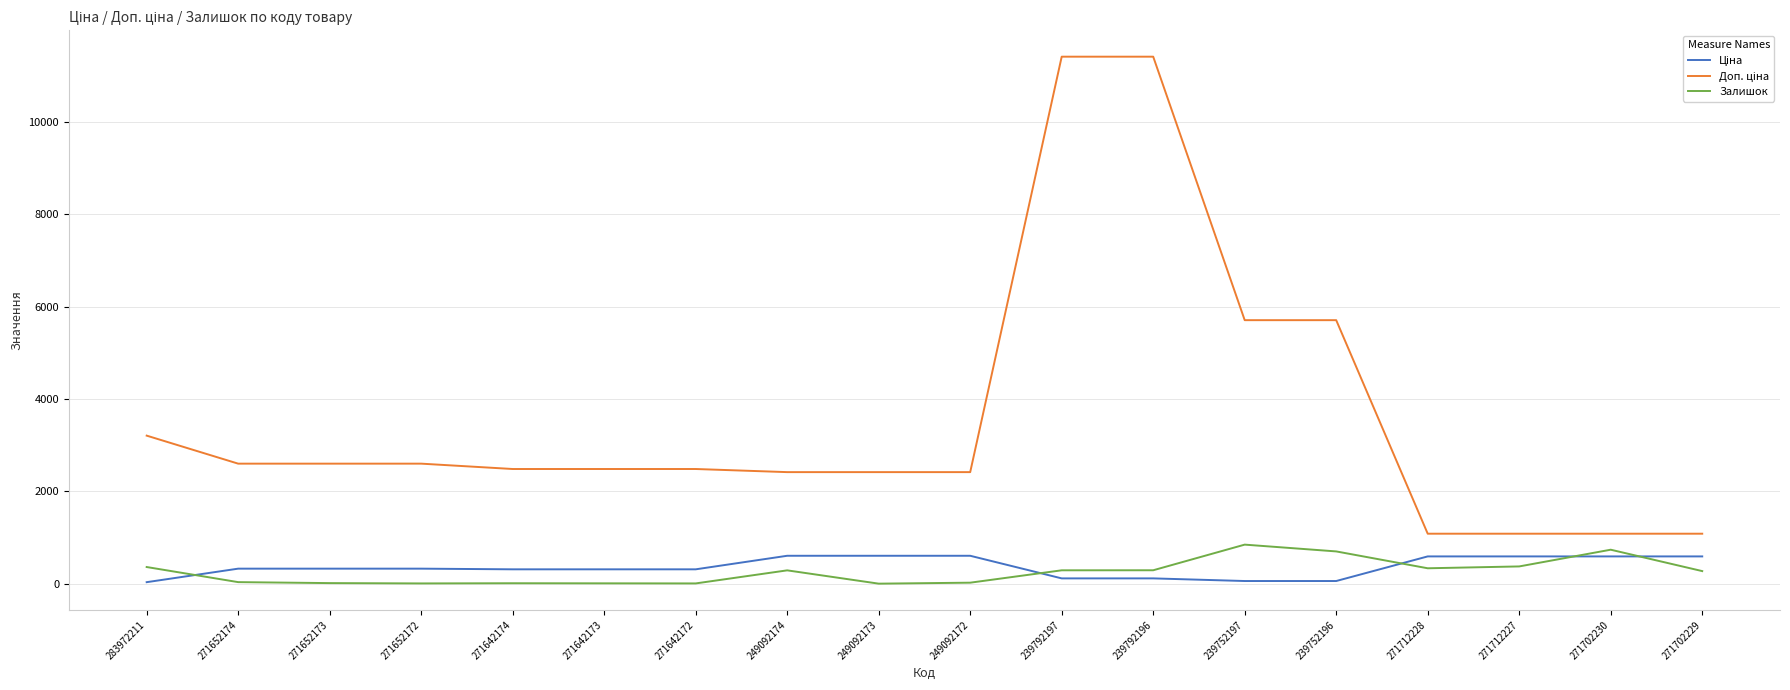

What is the total value across all series at 271702229?

1943.6